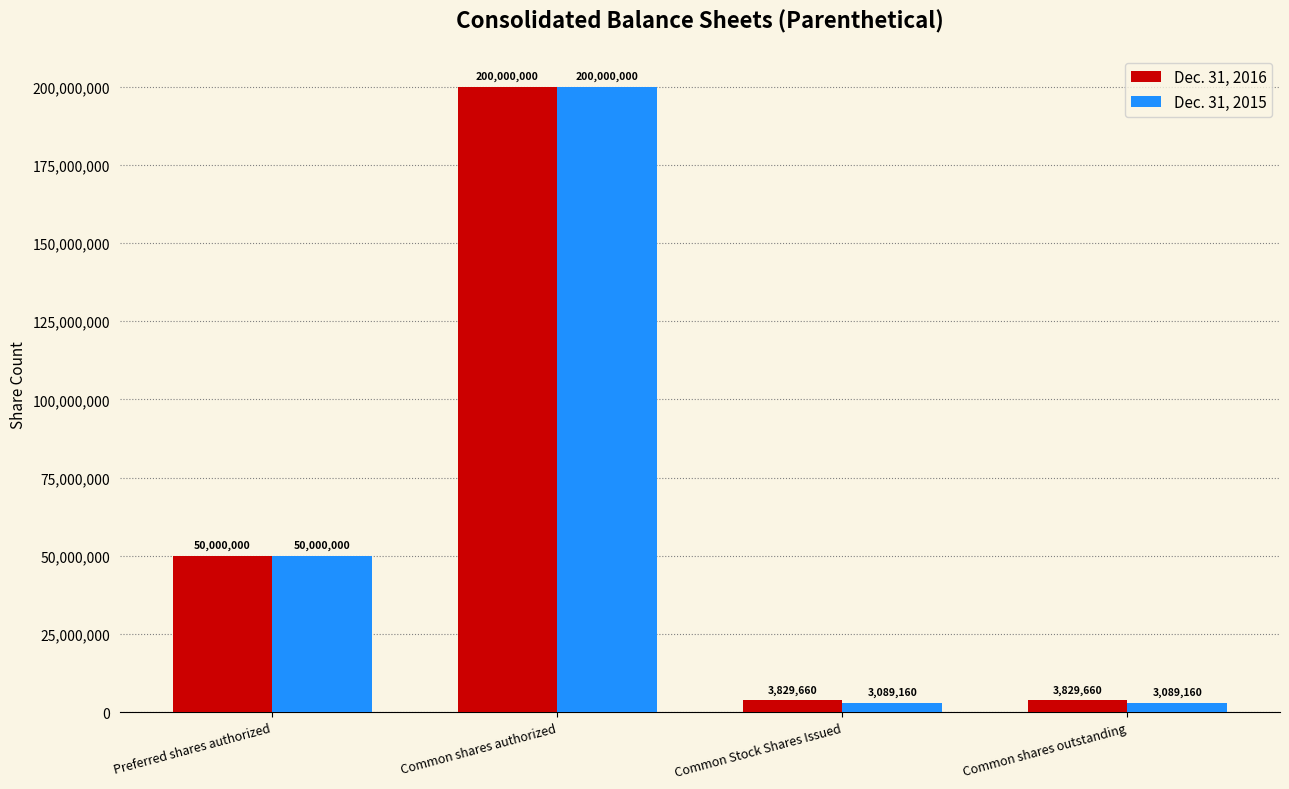

What is the difference between the maximum and minimum values in the Dec. 31, 2015 series?

196910840